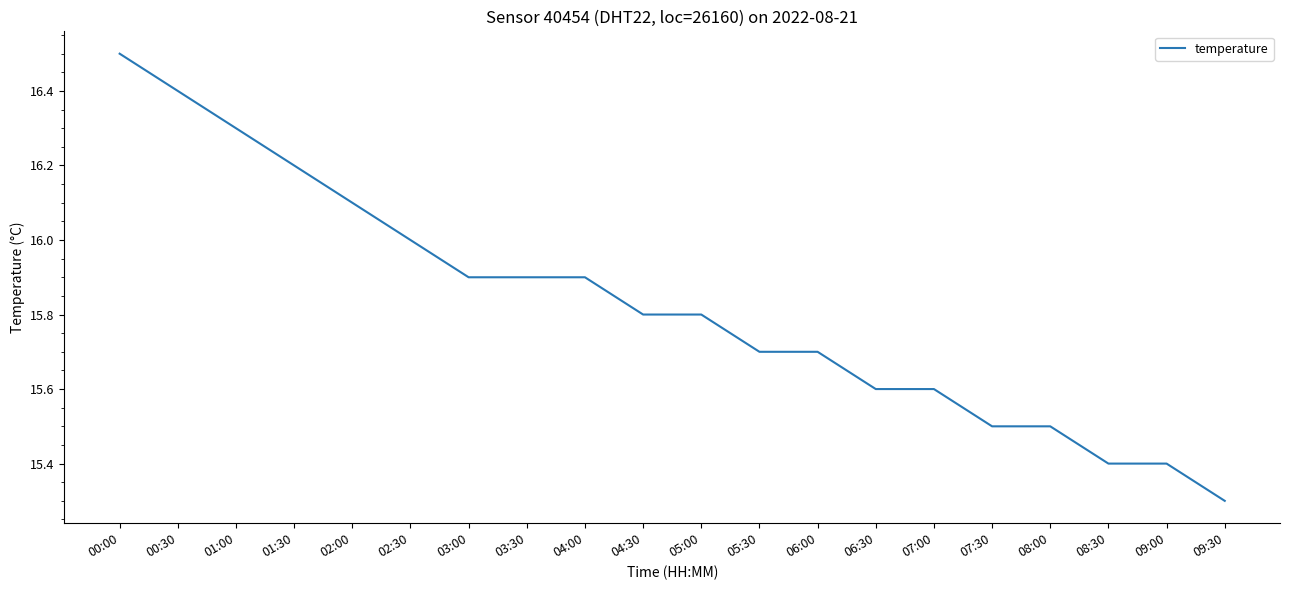

The chart shows a value of 22.9 at 01:30. True or false?

False